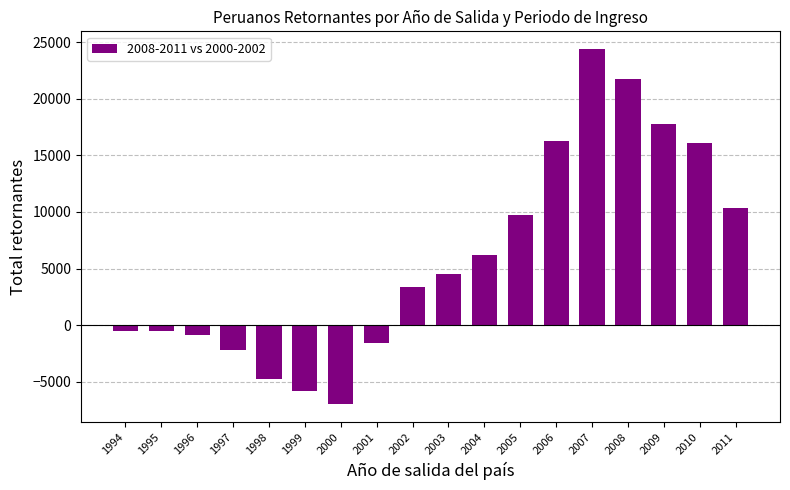

Read the value at 2002.

3406